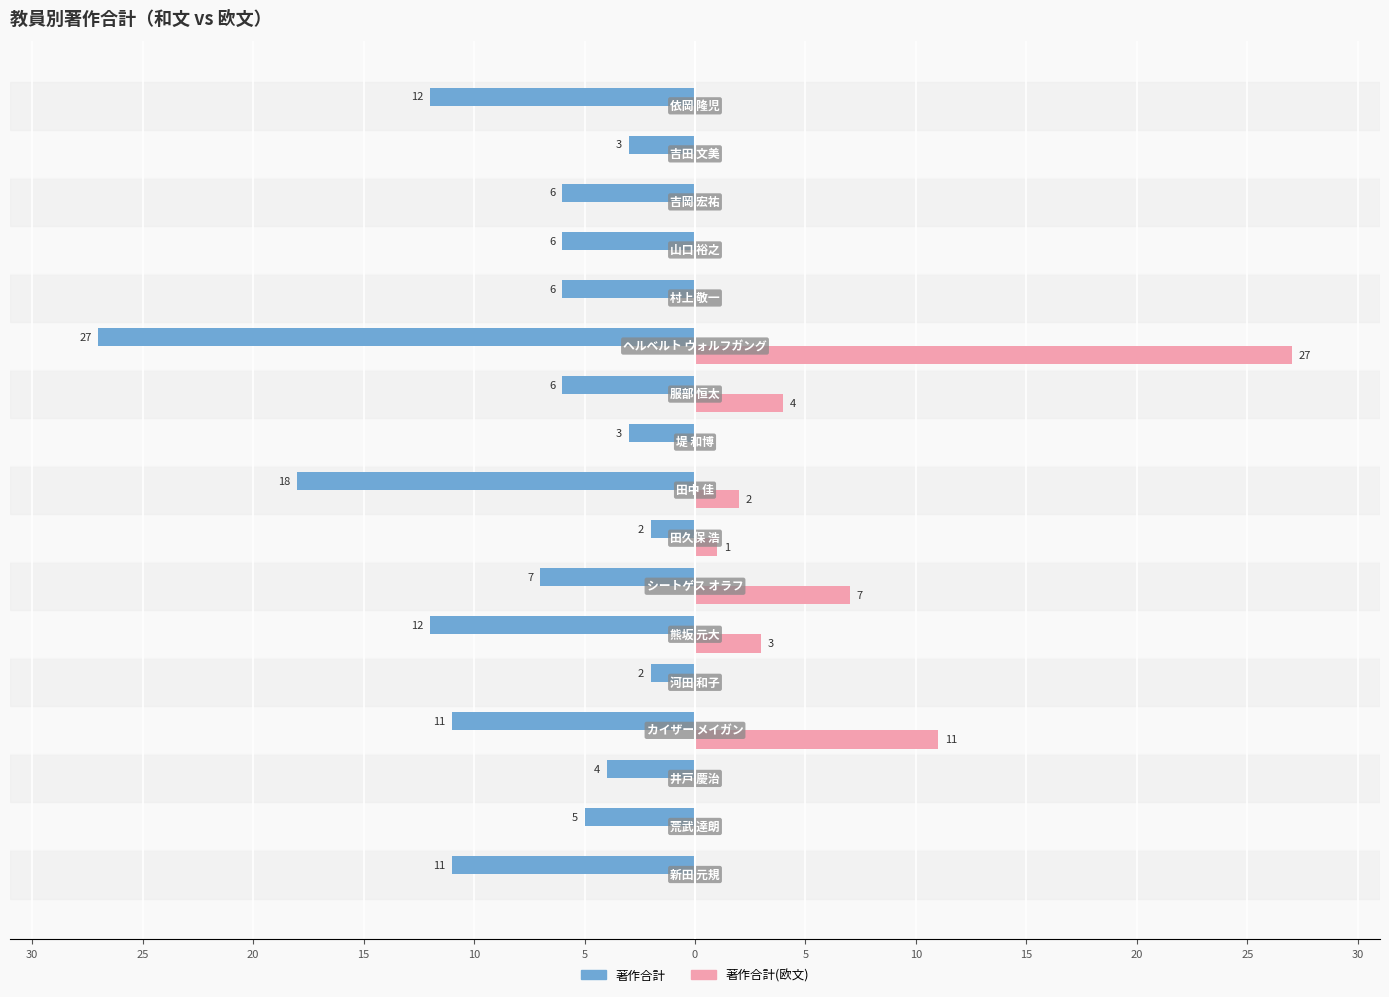

What are all the series names shown in the legend?

著作合計, 著作合計(欧文)